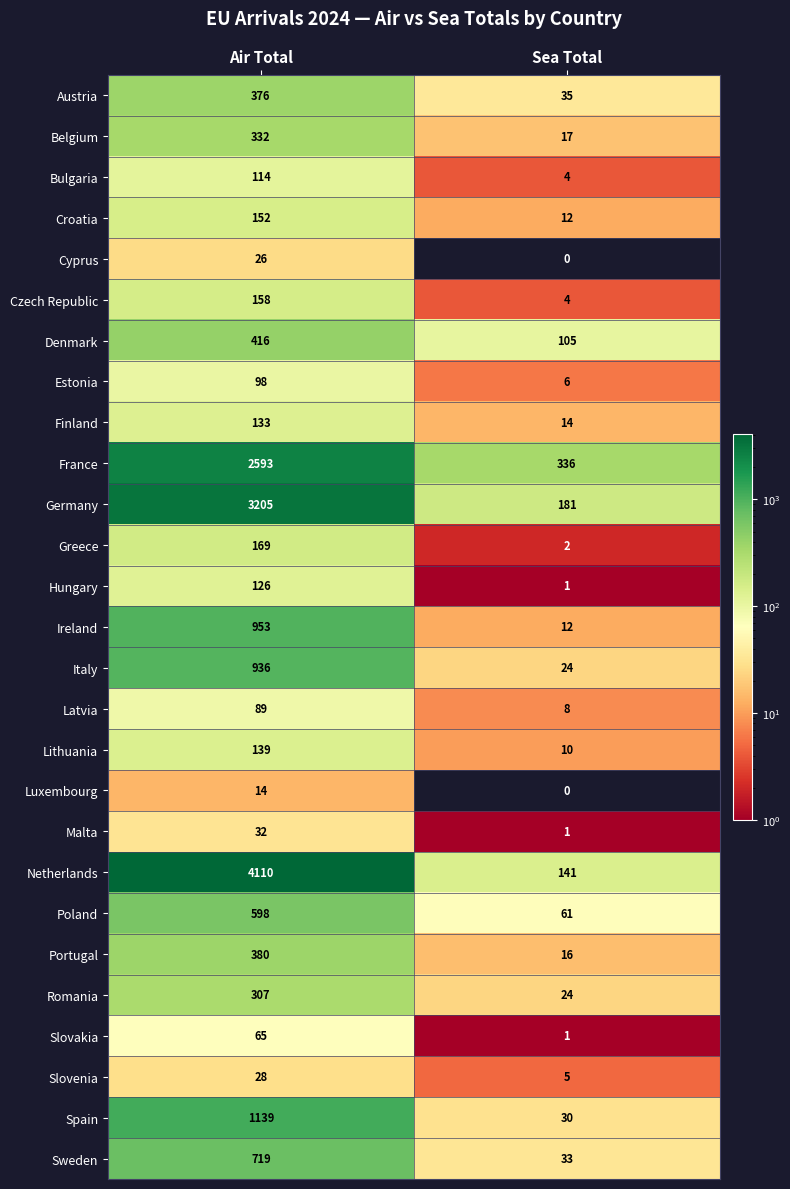

List the series in order of their peak value, highest first.

Netherlands, Germany, France, Spain, Ireland, Italy, Sweden, Poland, Denmark, Portugal, Austria, Belgium, Romania, Greece, Czech Republic, Croatia, Lithuania, Finland, Hungary, Bulgaria, Estonia, Latvia, Slovakia, Malta, Slovenia, Cyprus, Luxembourg